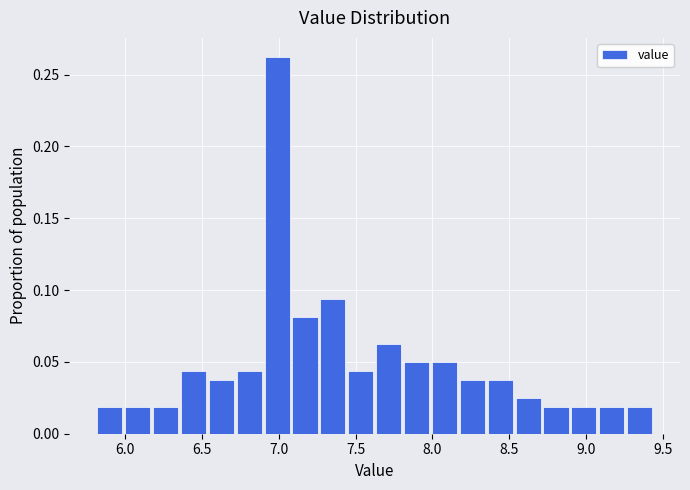

Around what value on the x-axis is the tallest bar? Give the approximate position of its centre, as read against the axis.

7.00